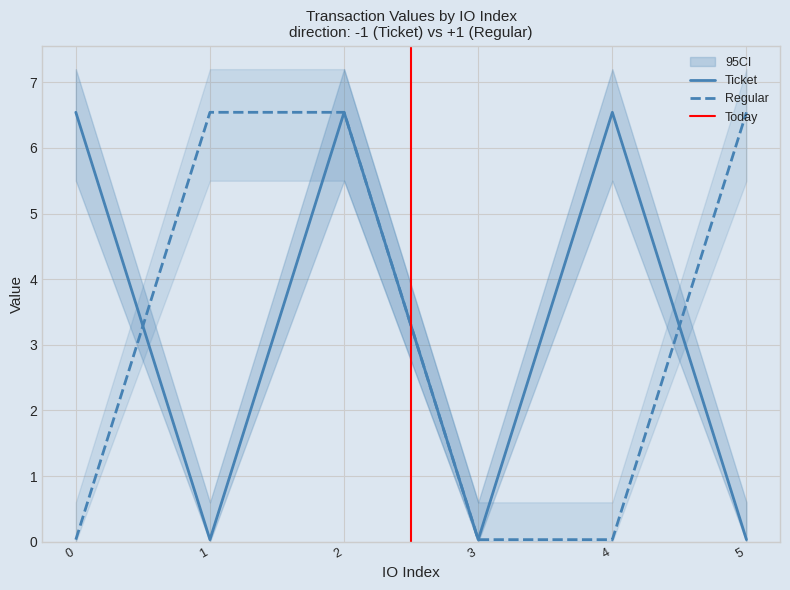

Does the chart display data point markers on the line(s)?

No